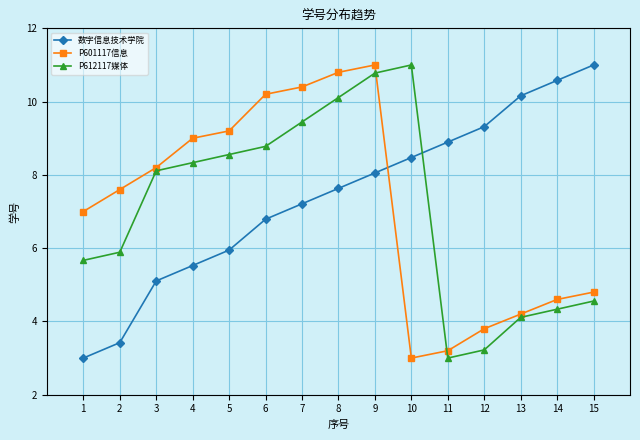

Is it true that P612117媒体 equals 14.1 at 7?

False